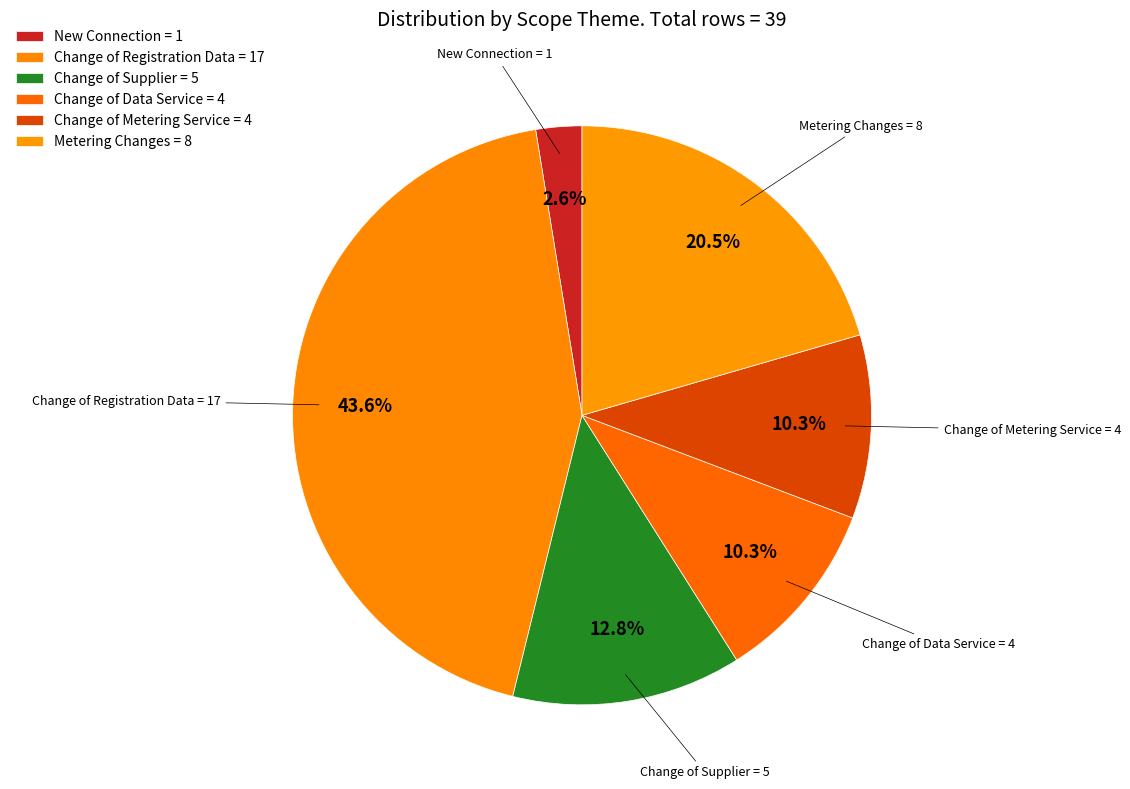

Is there a majority slice in this chart?

No